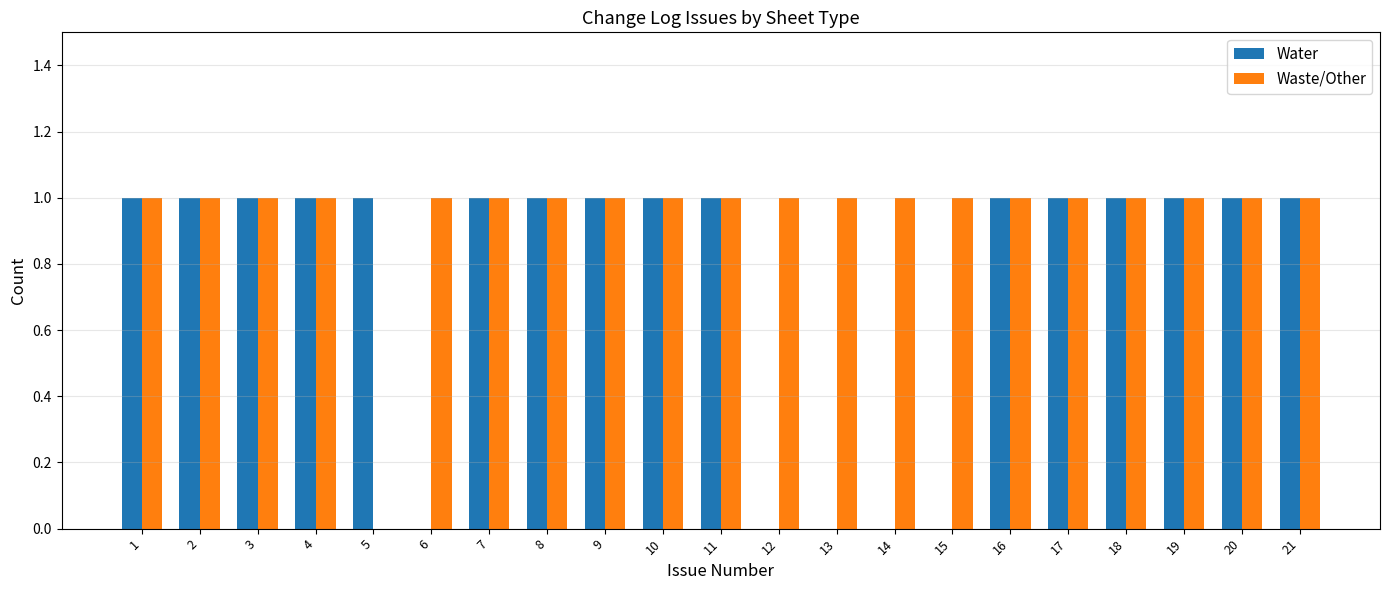

Reading left to right, list all the values displayed in this chart.

Water: 1	1	1	1	1	0	1	1	1	1	1	0	0	0	0	1	1	1	1	1	1
Waste/Other: 1	1	1	1	0	1	1	1	1	1	1	1	1	1	1	1	1	1	1	1	1